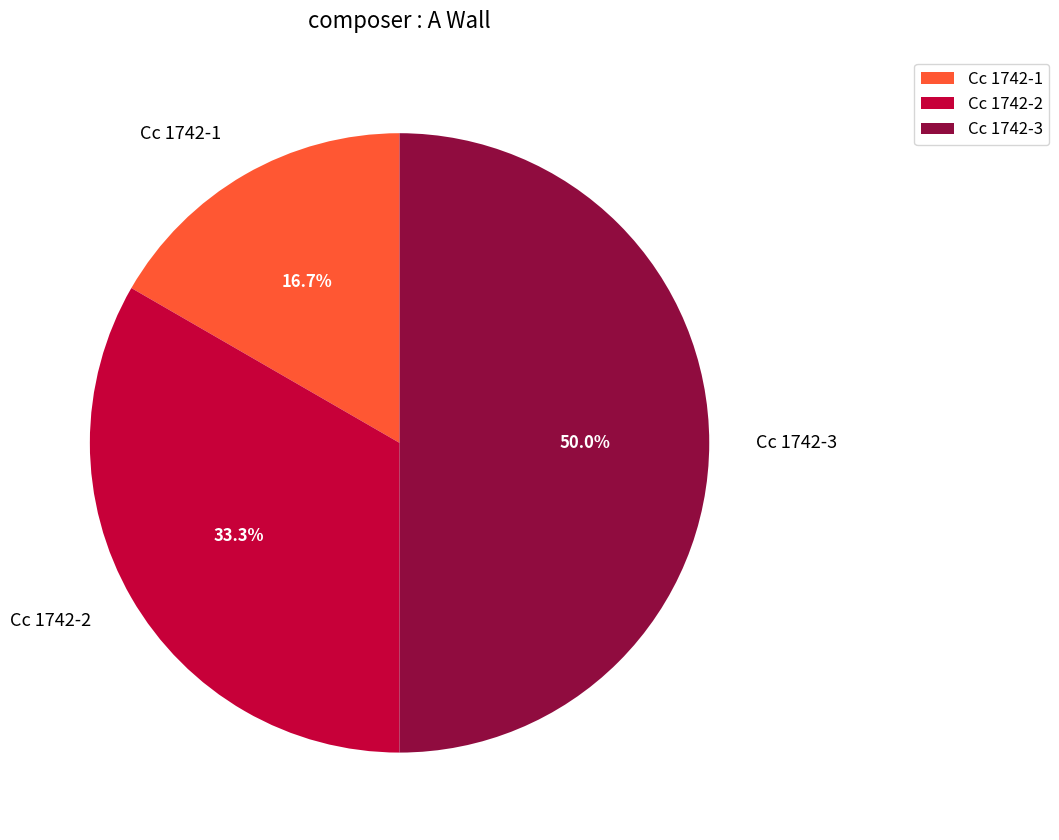

Between Cc 1742-2 and Cc 1742-3, which is larger?

Cc 1742-3